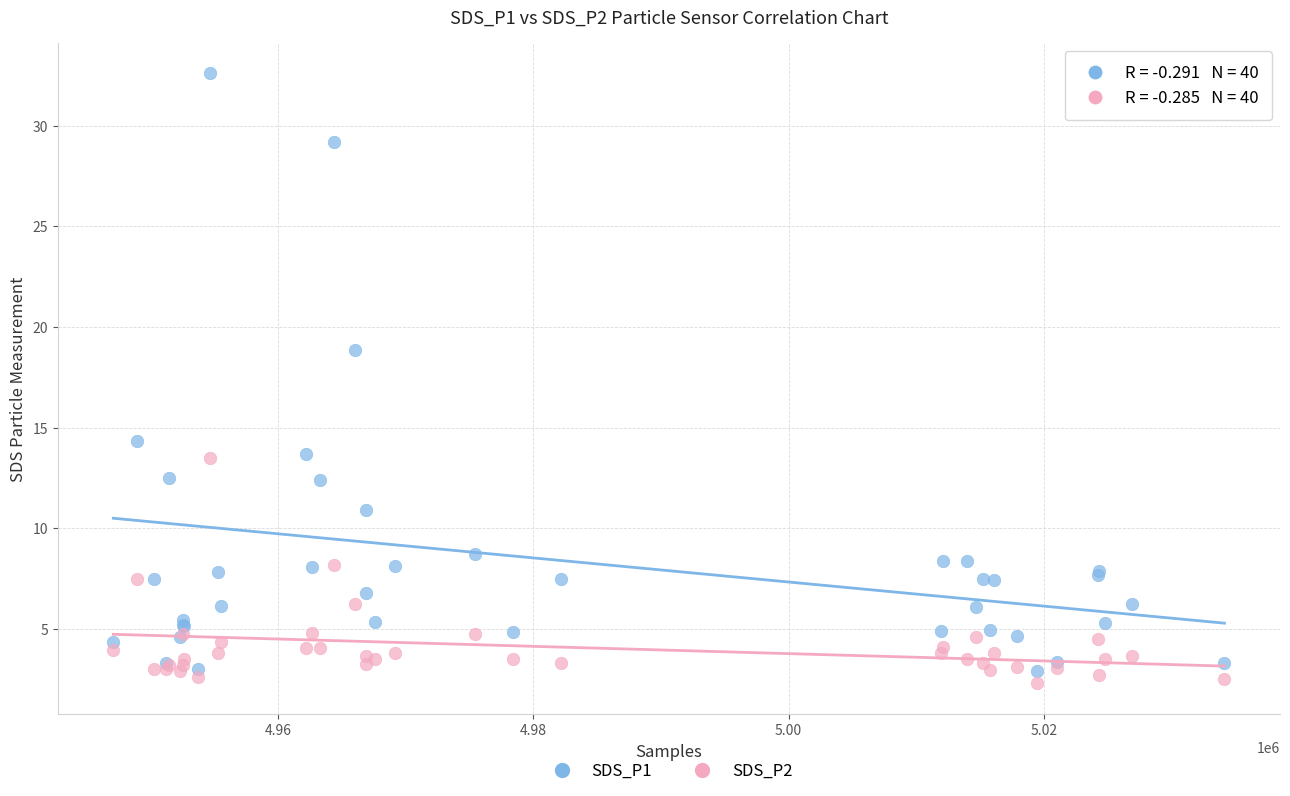

Which series has the largest Y range (max minus min)?

SDS_P1